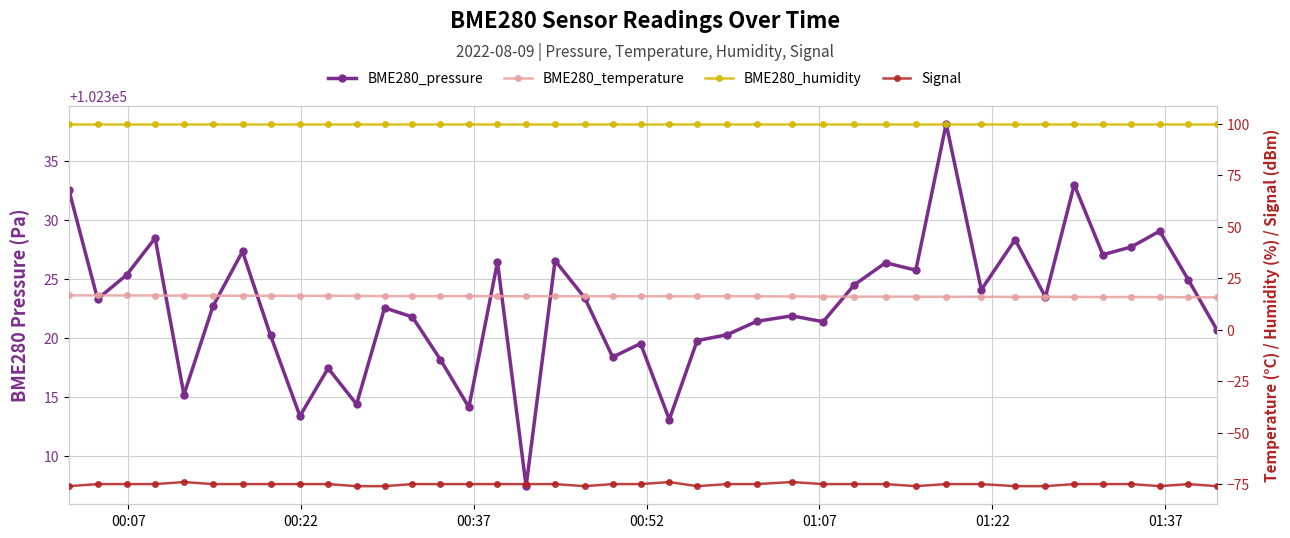

True or false: BME280_pressure and BME280_humidity intersect in this chart.

False